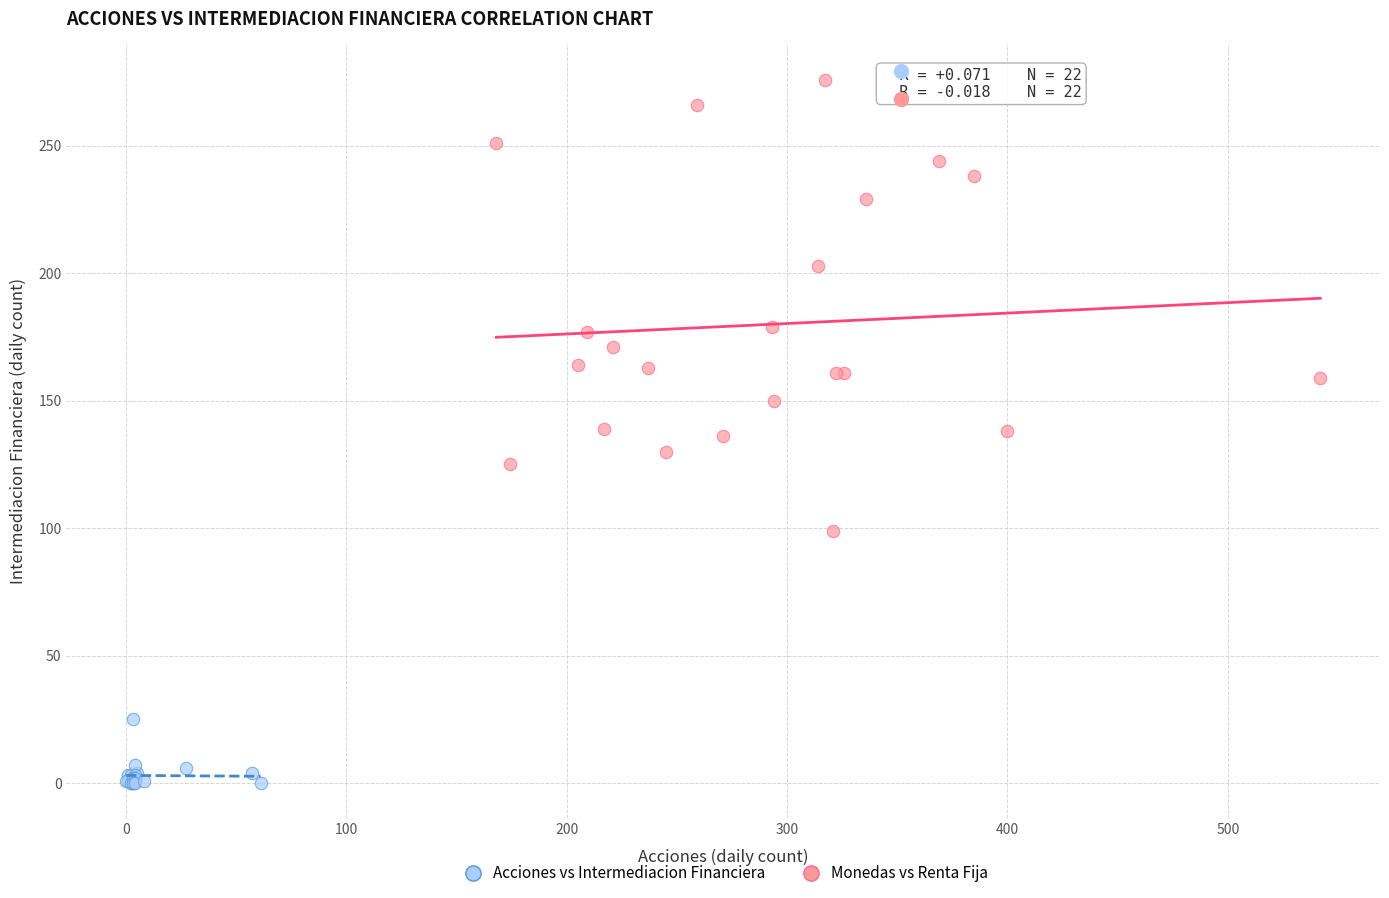

Which series contains the lowest Y value?

Monedas vs Renta Fija